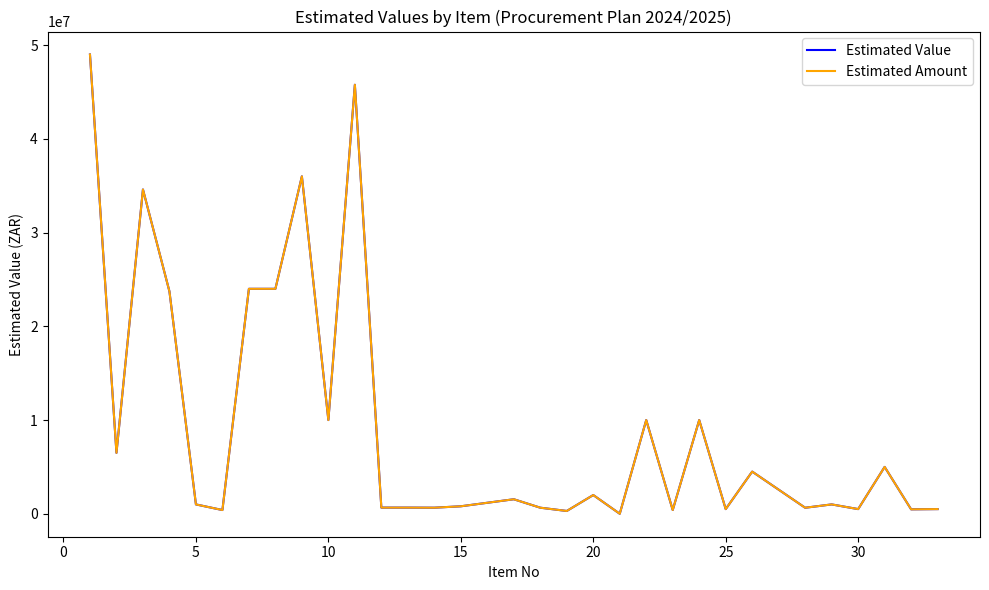

Does the chart display data point markers on the line(s)?

No